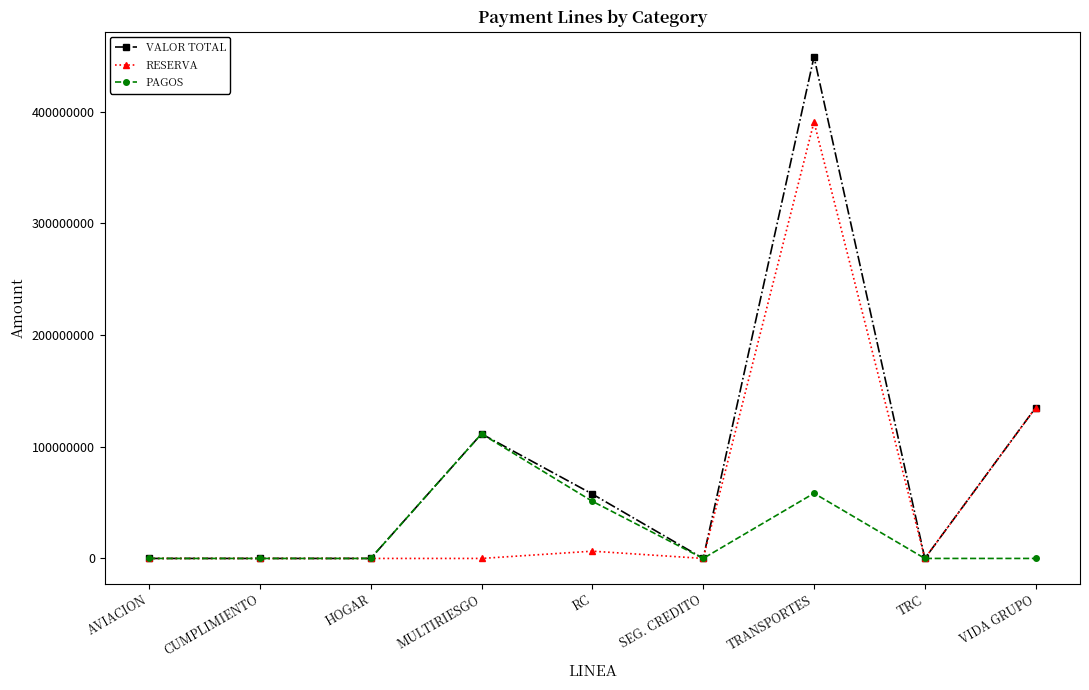

How many data points in PAGOS are above 0?

3